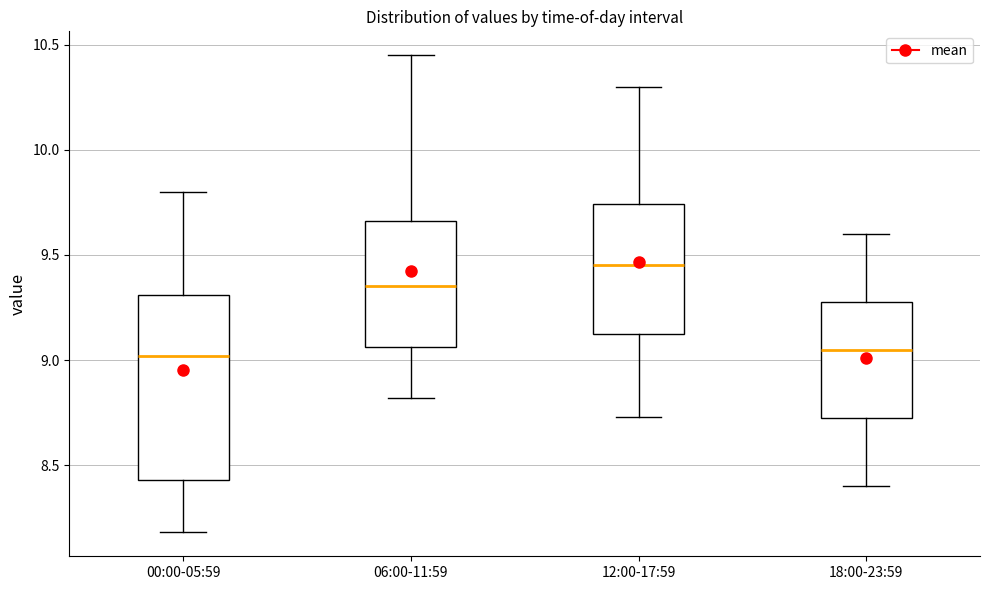

Where does the median line of the box for 18:00-23:59 sit on the y-axis? The values are not printed on the chart, so give them approximately, as read against the axis.

9.05